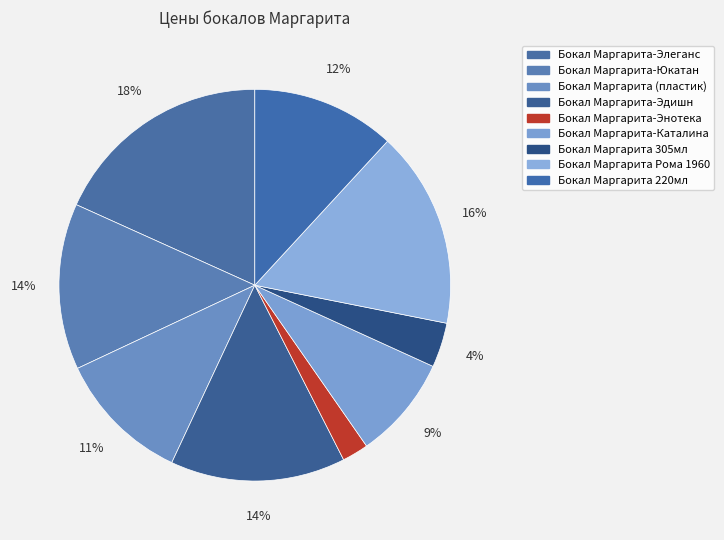

To the nearest percent, what is the average slice percentage?

11%